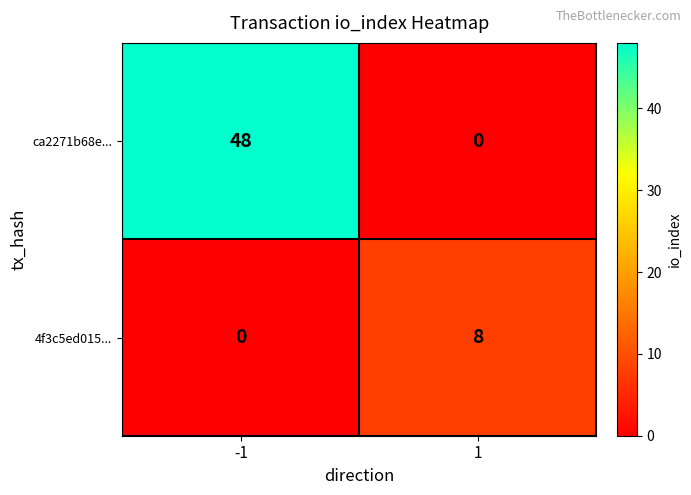

True or false: 4f3c5ed015... has a value of 0 at -1.

True